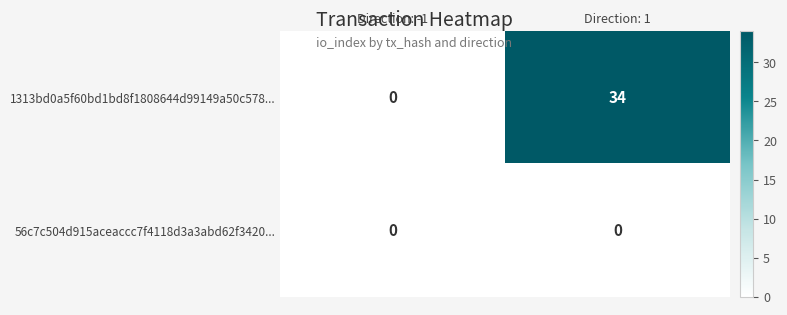

At which category is the sum across all series the highest?

Direction: 1